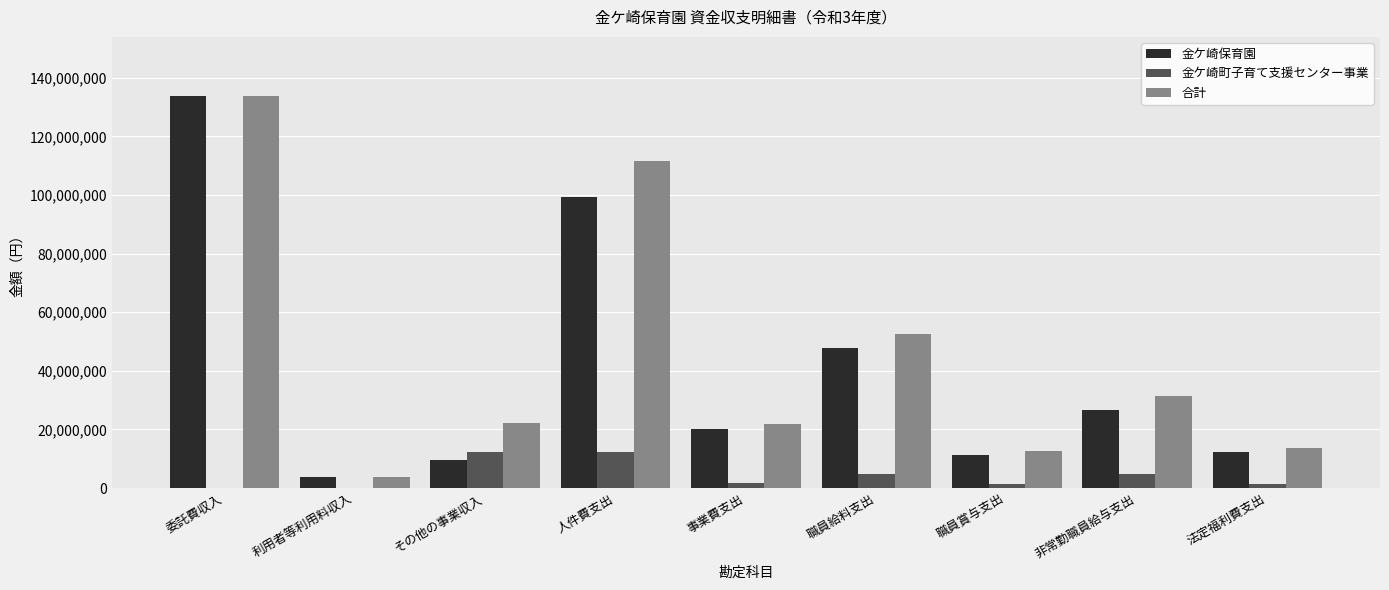

The 金ケ崎町子育て支援センター事業 series shows 4775200 at 職員給料支出. True or false?

True